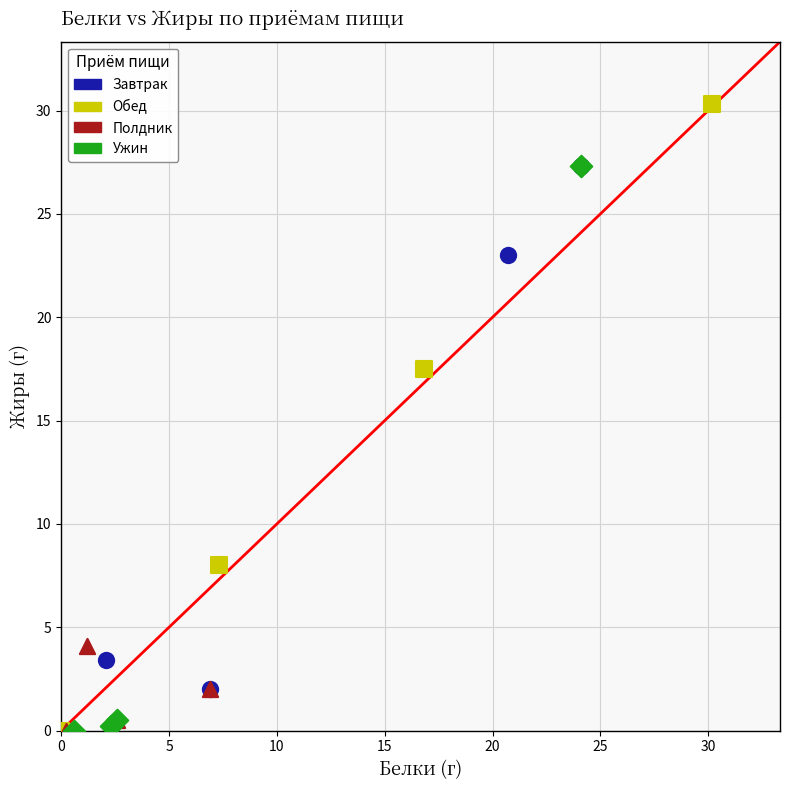

Which series has the widest spread of Y values?

Обед